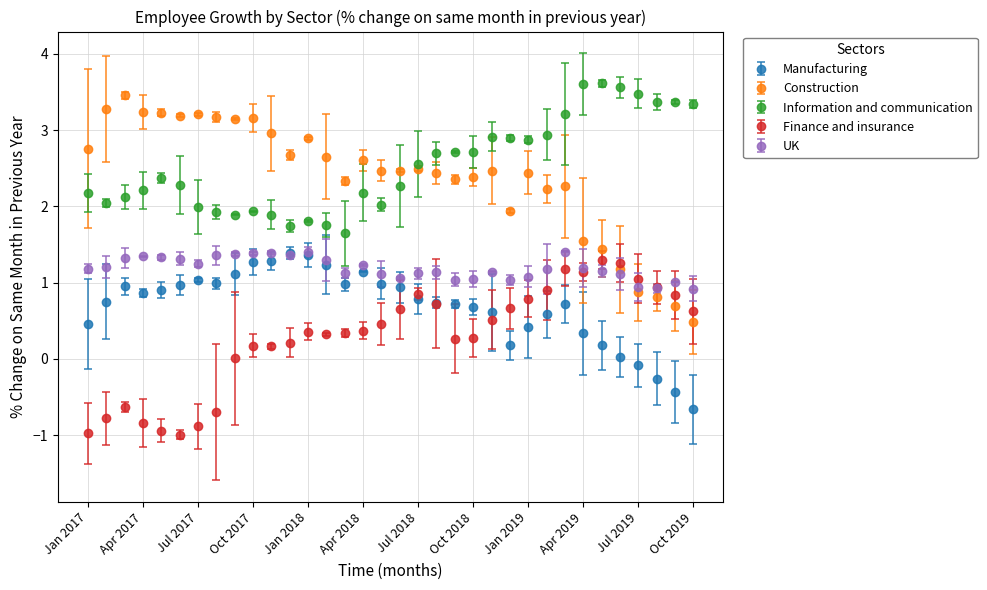

Which series has the largest range (max minus min)?

Construction